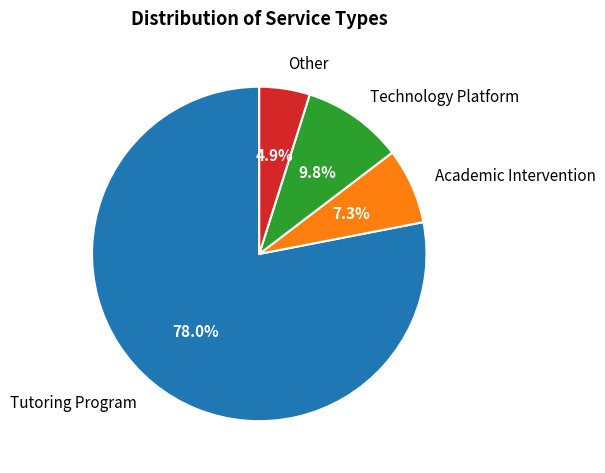

Which has a higher value, Technology Platform or Academic Intervention?

Technology Platform